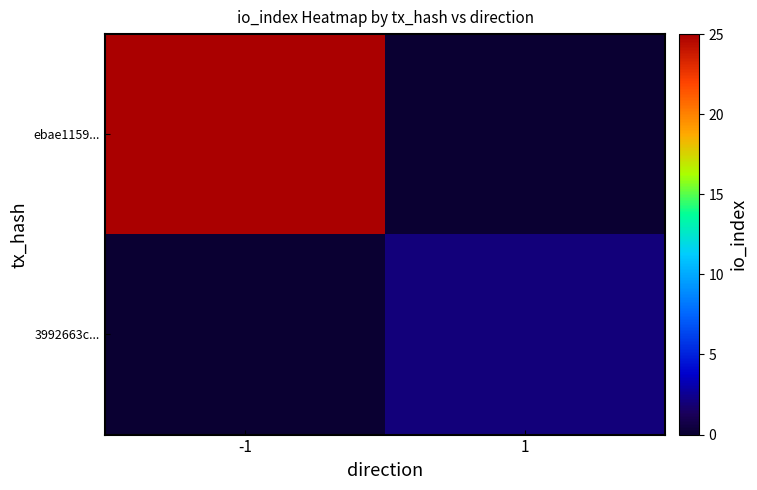

How many categories are shown in the chart?

2